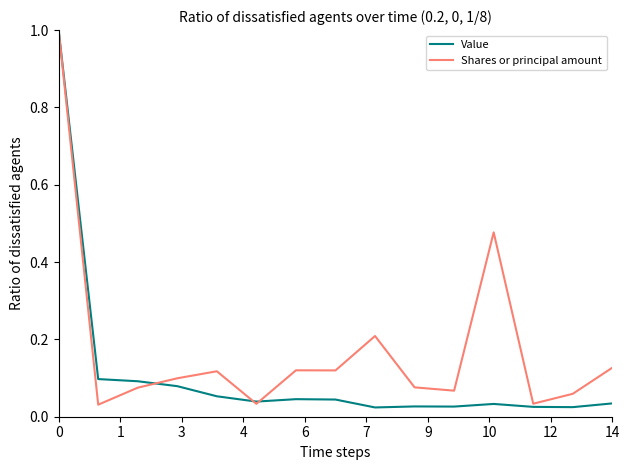

Which series has the largest total across all categories?

Shares or principal amount